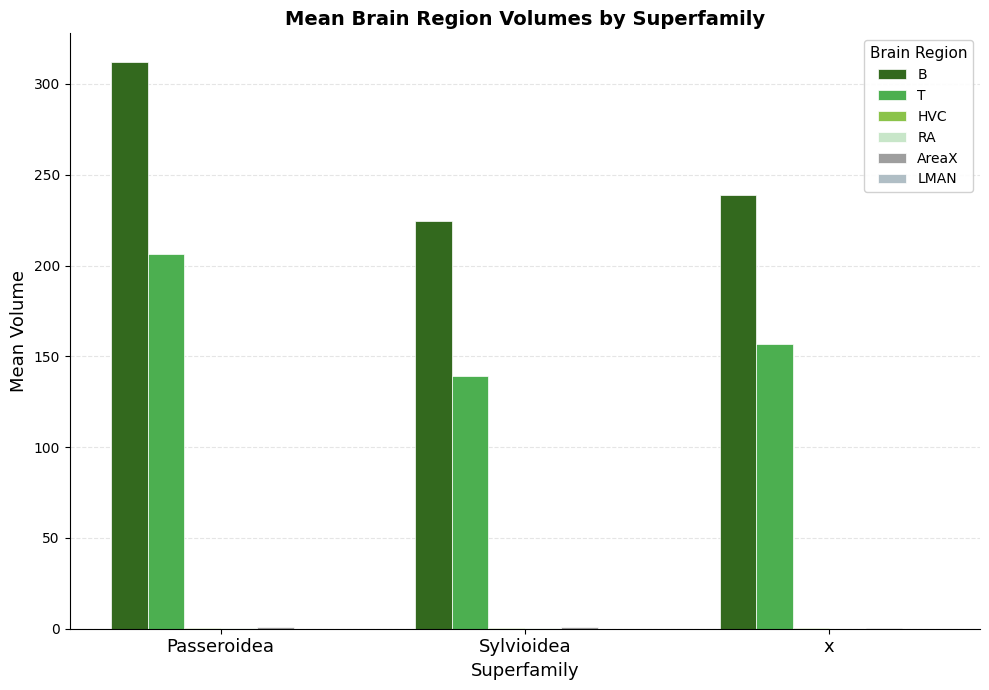

Between Passeroidea and x, which series saw the biggest shift?

B